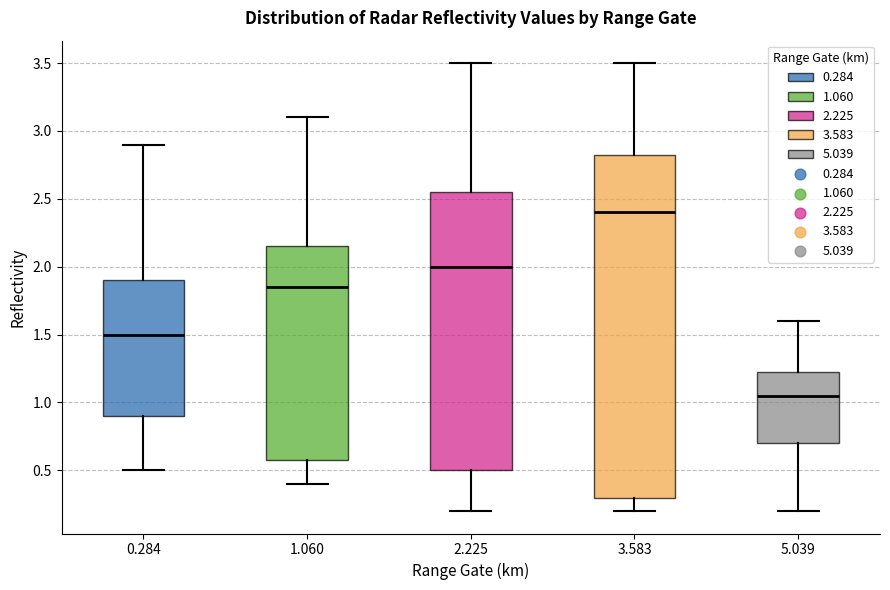

Which box's median line is the lowest?

5.039